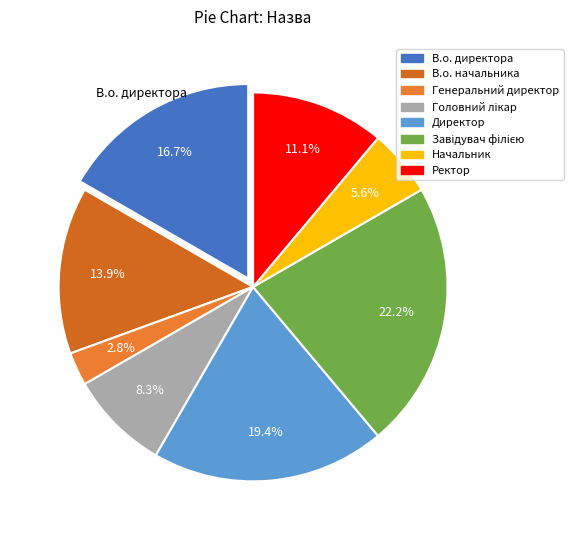

Combined, do Ректор and Начальник account for over 50%?

No